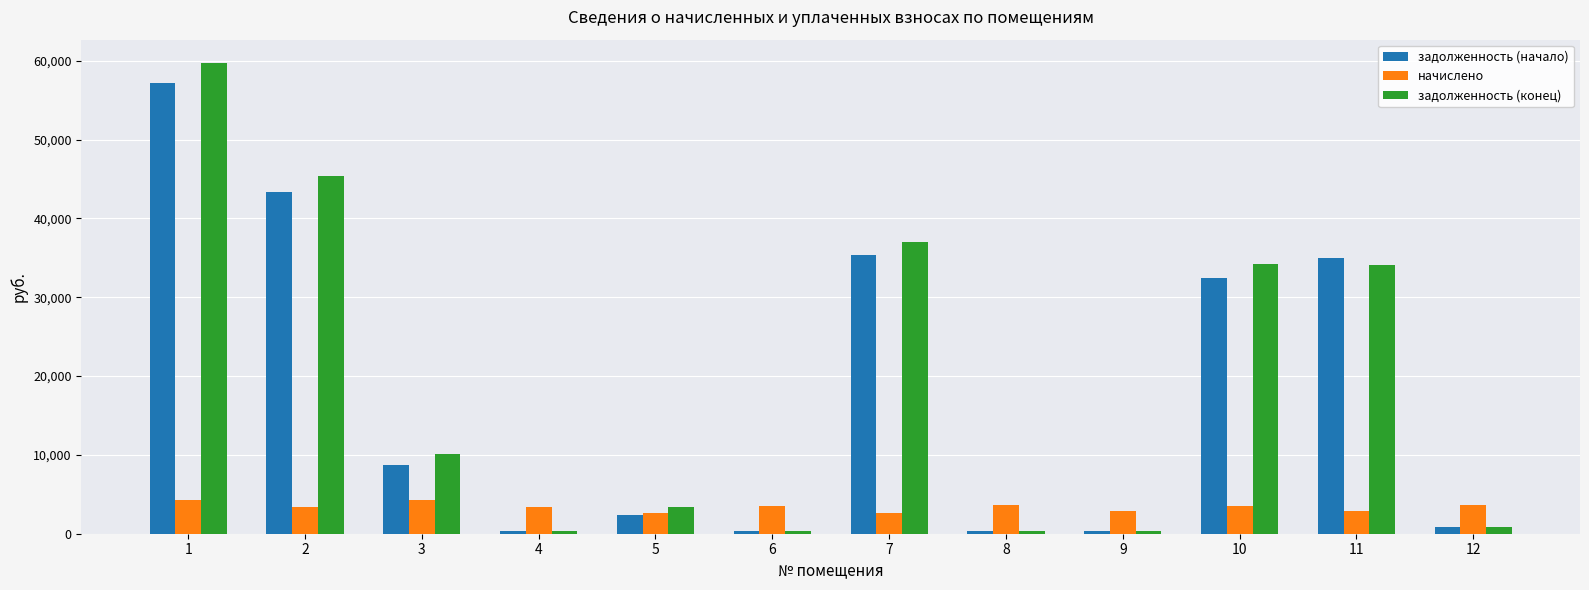

Is the value of задолженность (конец) at 10 greater than the value of задолженность (начало) at 10?

Yes